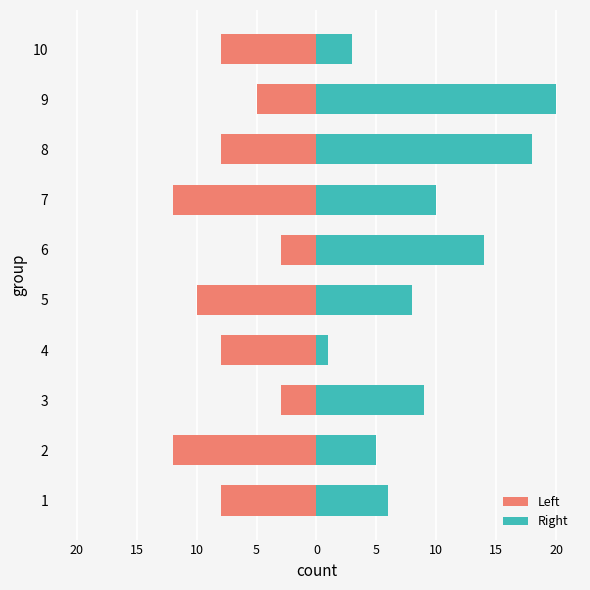

Which series has the largest total across all categories?

Right